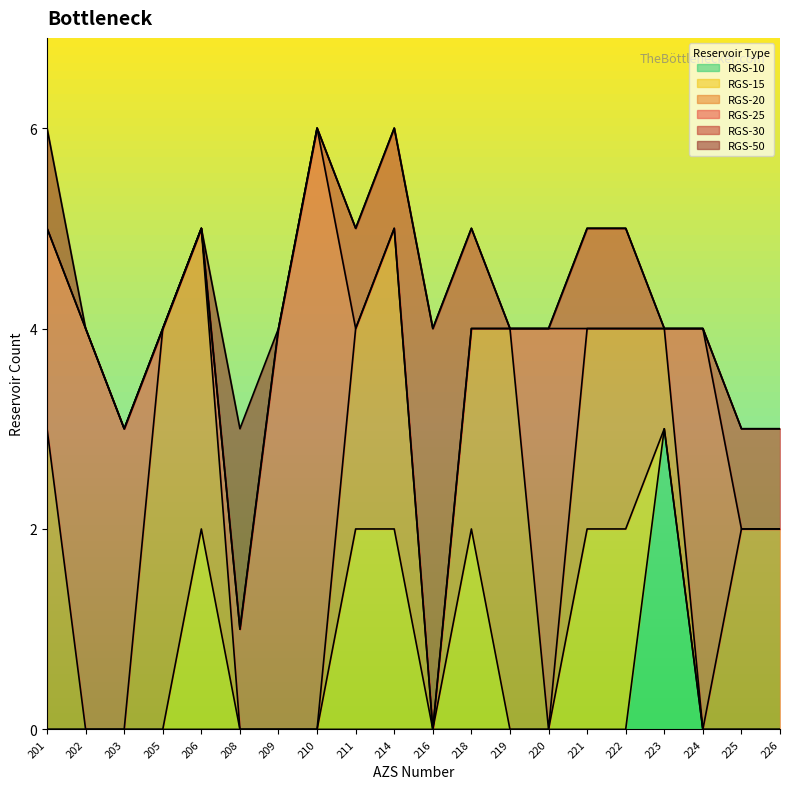

What are all the series names shown in the legend?

RGS-10, RGS-15, RGS-20, RGS-25, RGS-30, RGS-50